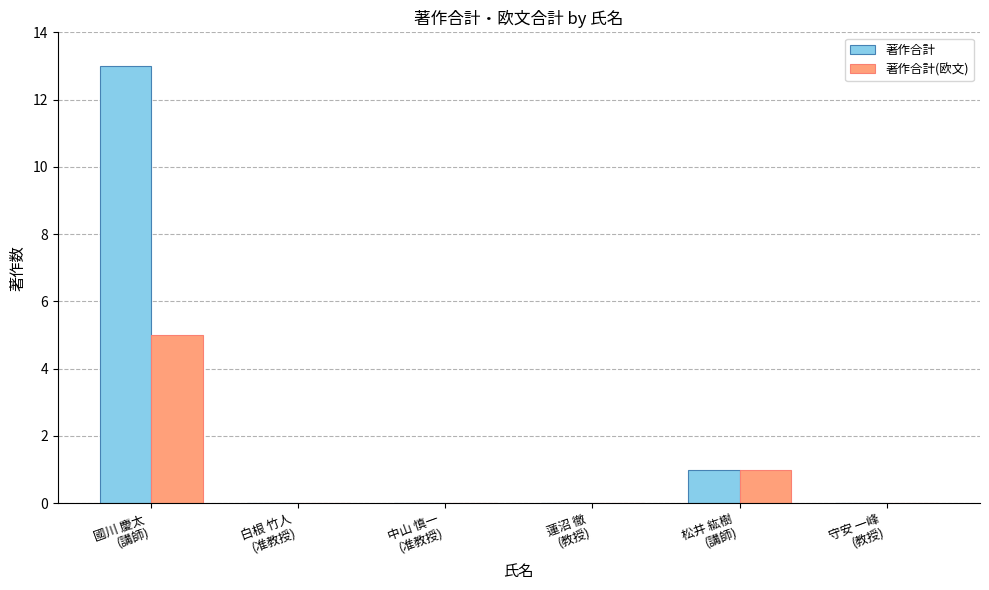

Which series has the largest total across all categories?

著作合計